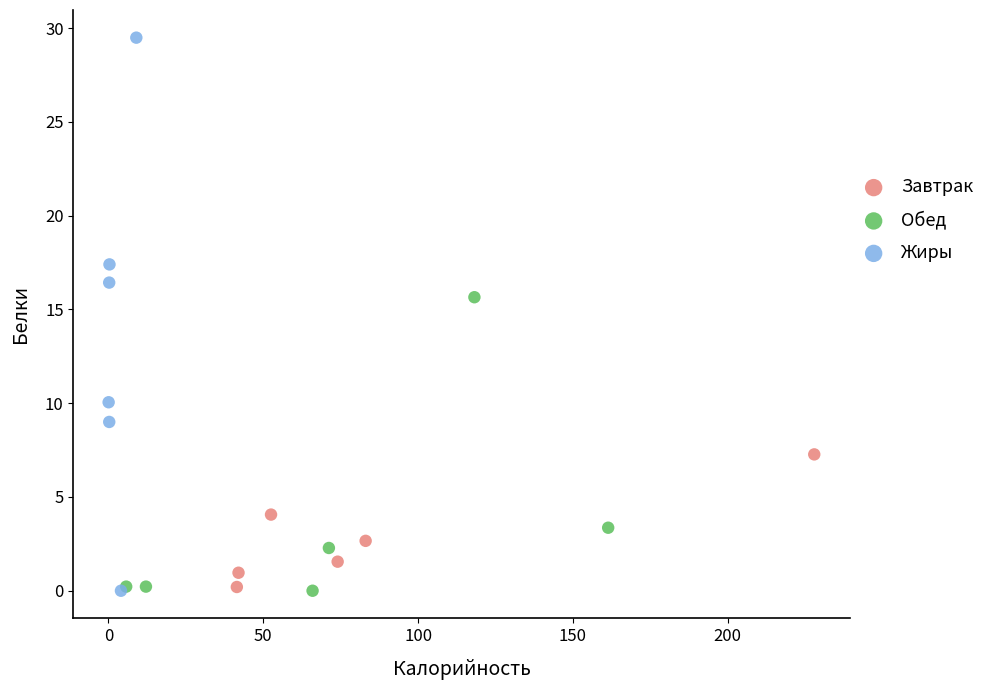

What are all the series names shown in the legend?

Завтрак, Обед, Жиры